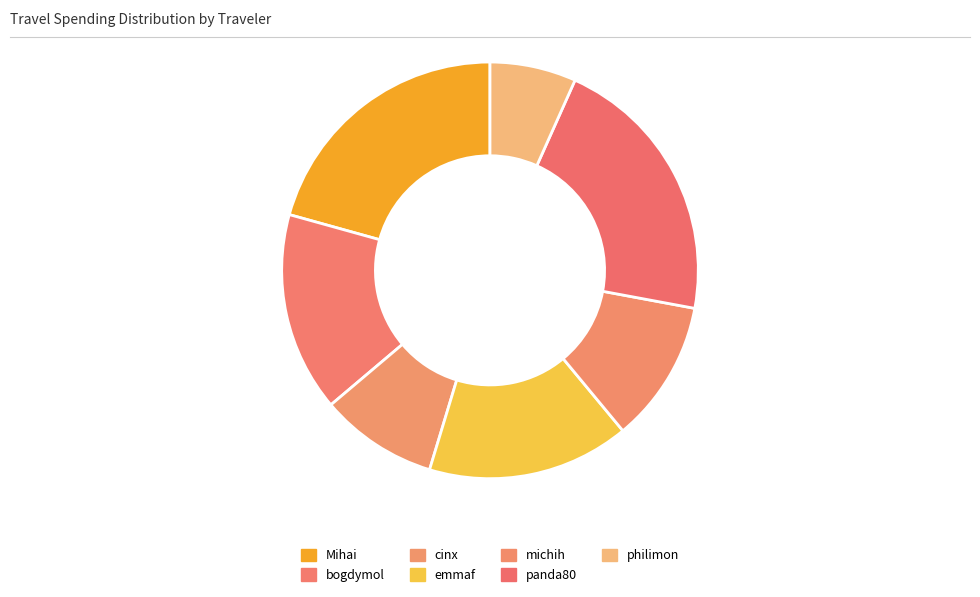

Combined, do emmaf and bogdymol account for over 50%?

No